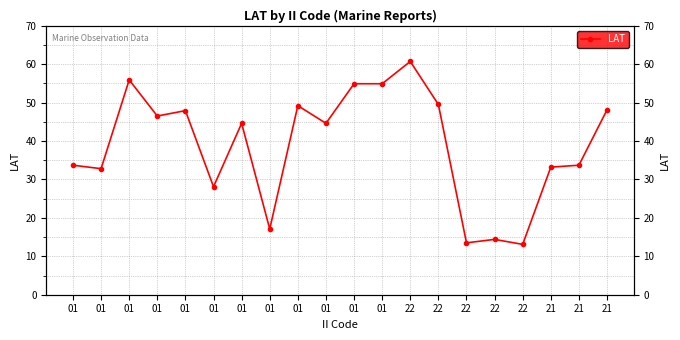

What is the minimum value shown in the chart?

13.1